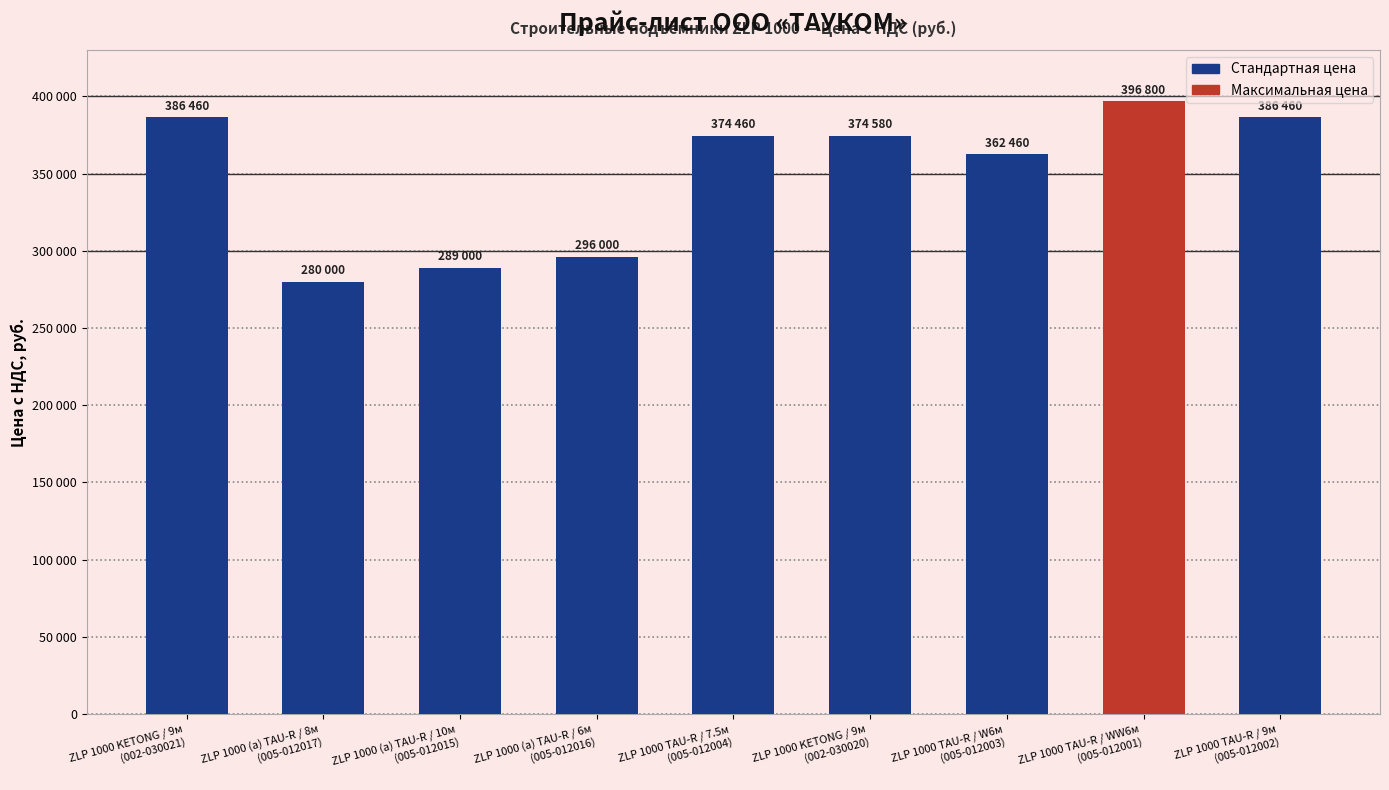

How many data points does each series have?

9